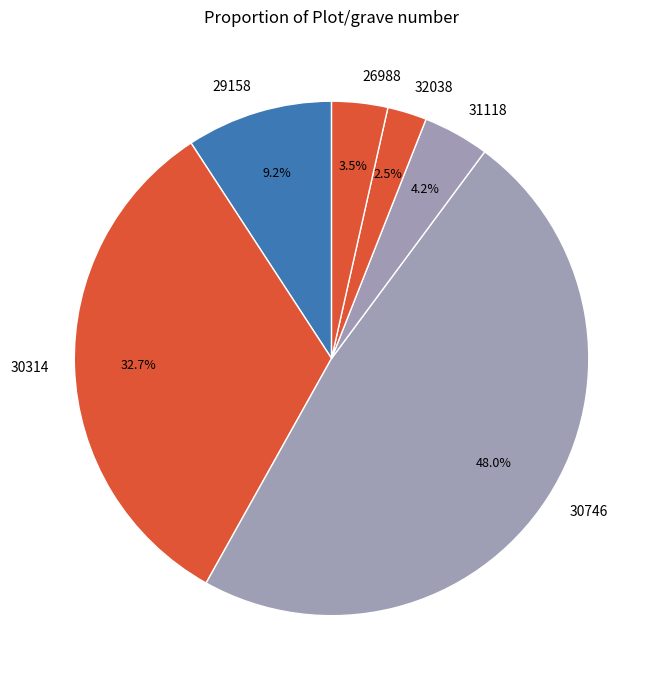

Is the sum of 29158 and 30314 greater than half?

No